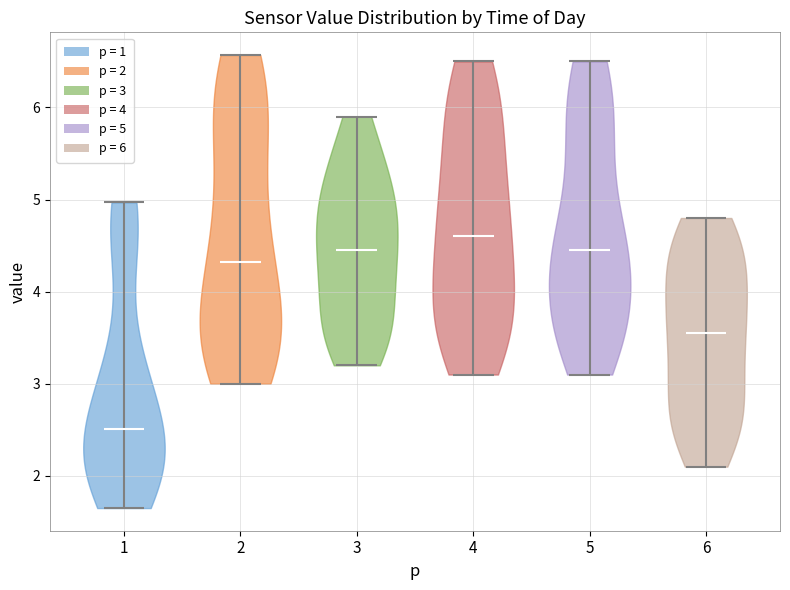

Where does the median line of the violin at x = 2 sit on the y-axis? The values are not printed on the chart, so give them approximately, as read against the axis.

4.3